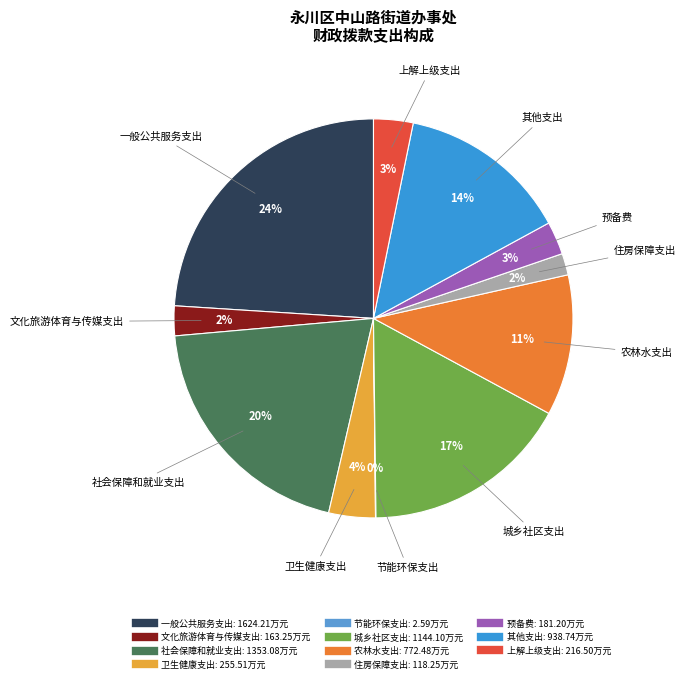

Which category has the biggest portion of the pie?

一般公共服务支出